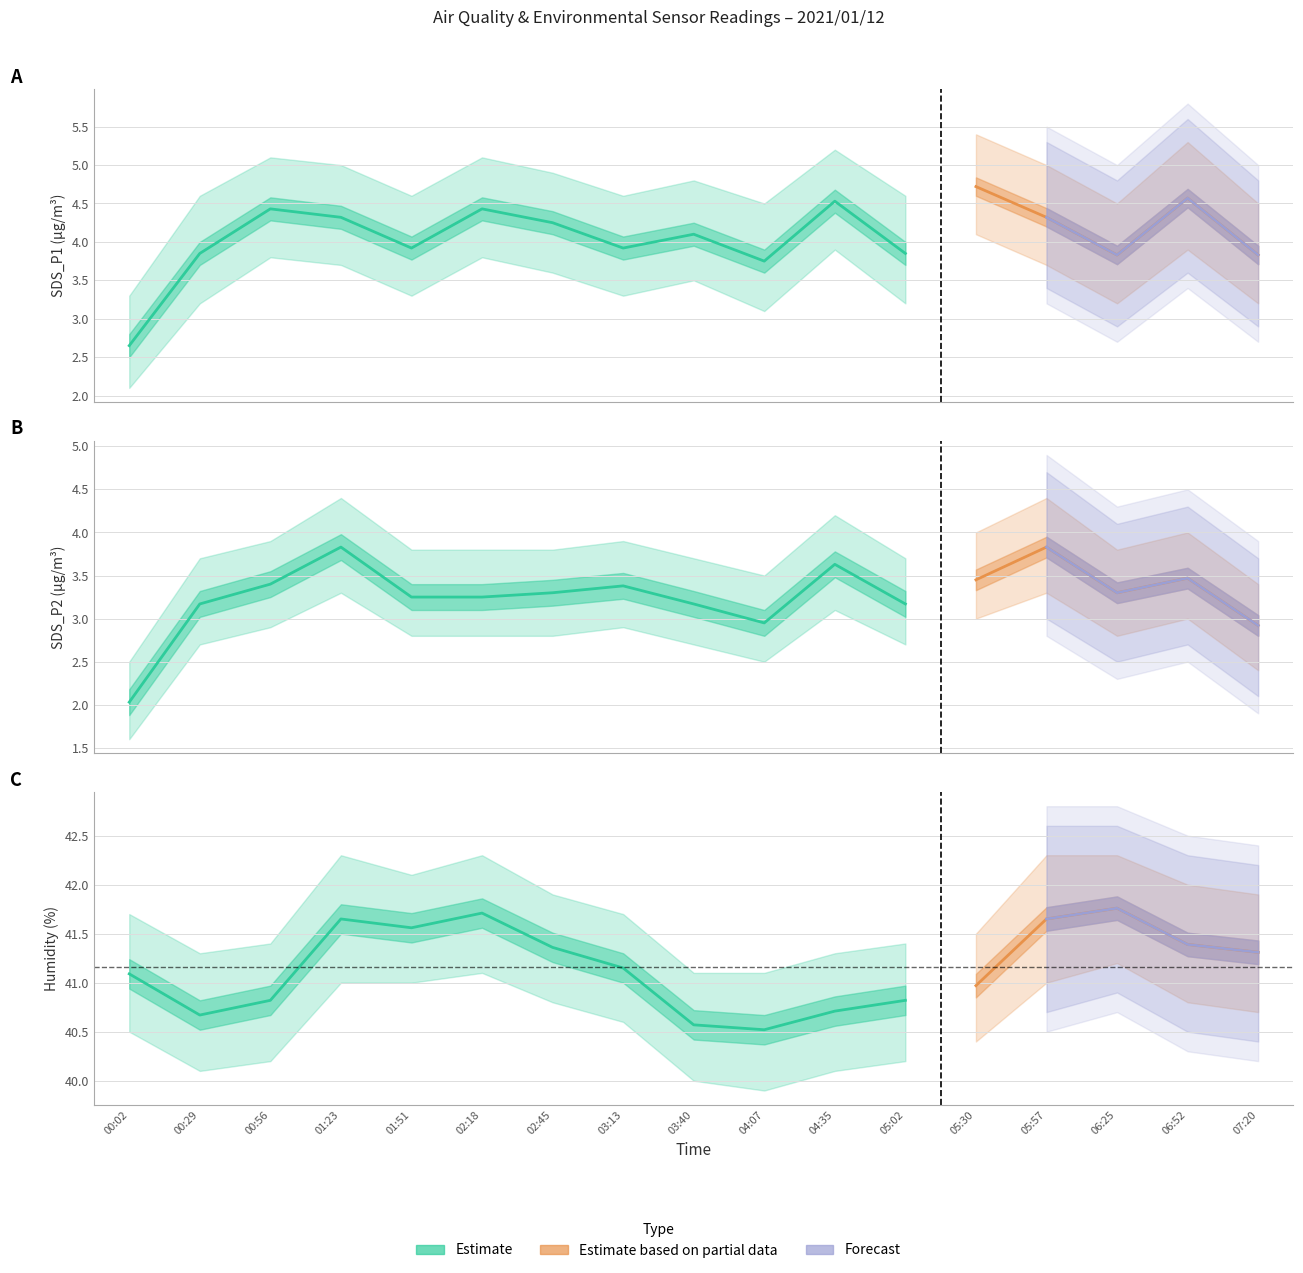

Between 05:57 and 00:02, which is larger?

05:57